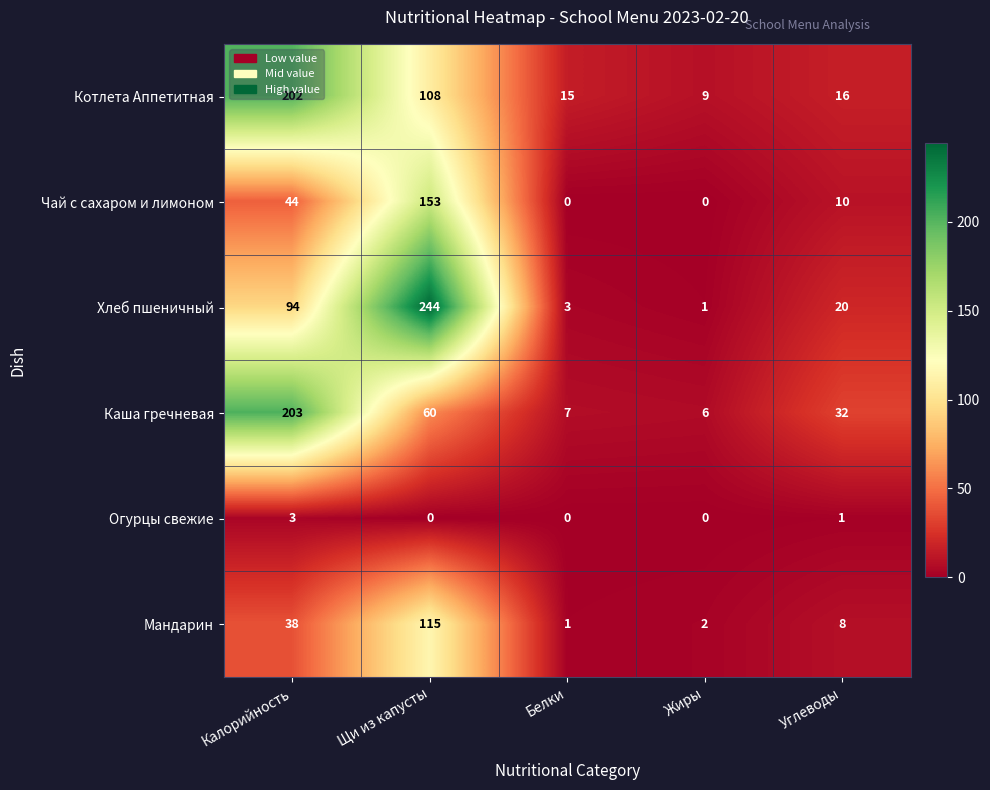

How many values in the Каша гречневая series are below 32?

2